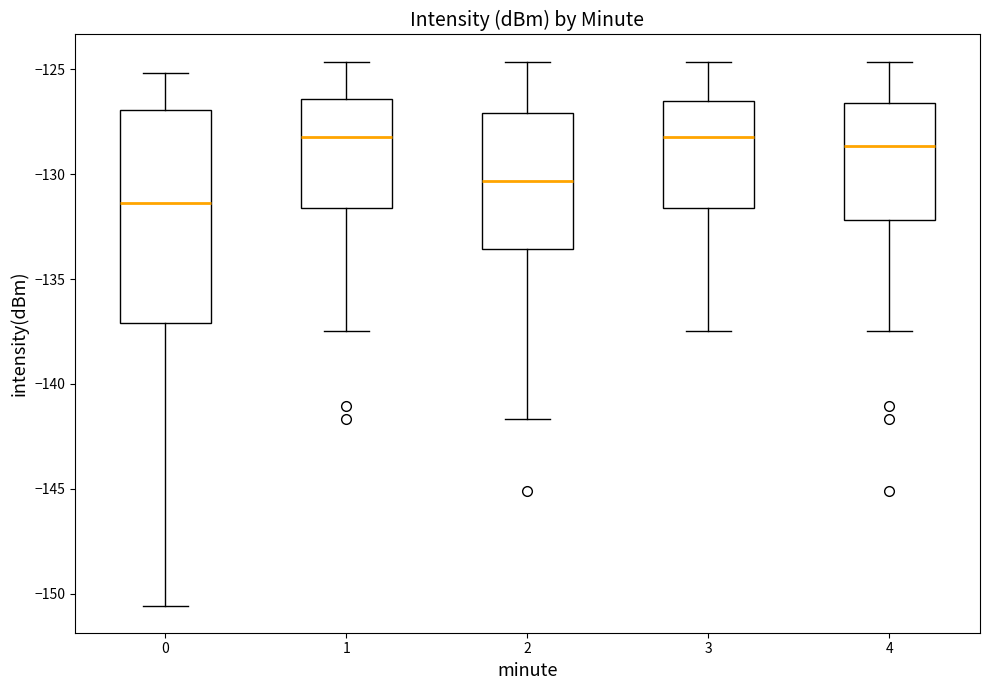

Reading left to right, transcribe this box plot: for each box, give where its median line is, the range the box spans, and where its two whiskers end, as read against the y-axis. The values are not printed on the chart, so give them approximately, as read against the axis.

0: median -131.5, box -137.0 to -127.0, whiskers -150.5 to -125.0
1: median -128.0, box -131.5 to -126.5, whiskers -137.5 to -124.5
2: median -130.5, box -133.5 to -127.0, whiskers -141.5 to -124.5
3: median -128.0, box -131.5 to -126.5, whiskers -137.5 to -124.5
4: median -128.5, box -132.0 to -126.5, whiskers -137.5 to -124.5